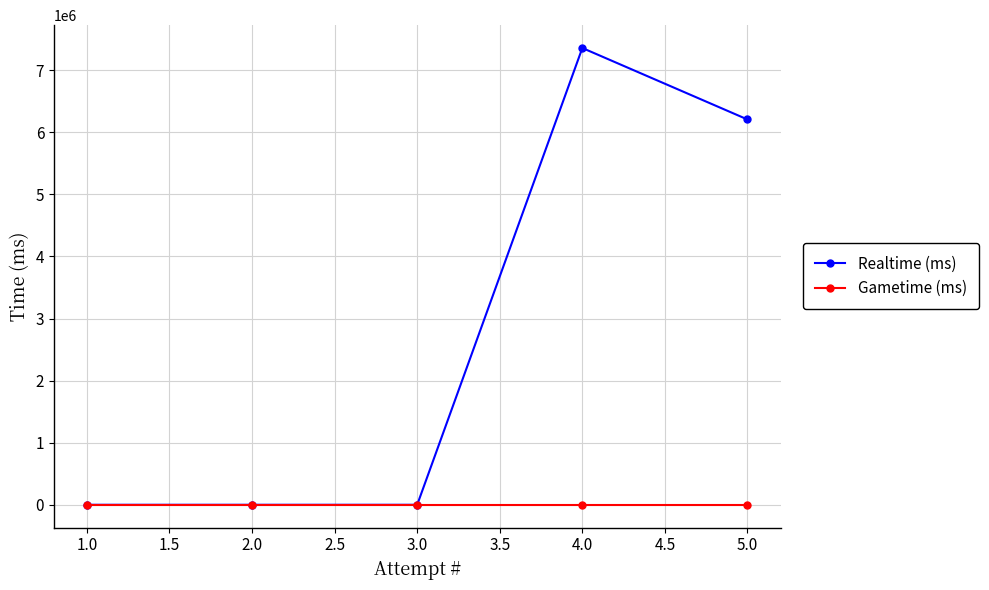

Reading left to right, what are all the values shown in this chart?

Realtime (ms): 0	0	0	7356597	6205572
Gametime (ms): 0	0	0	0	0